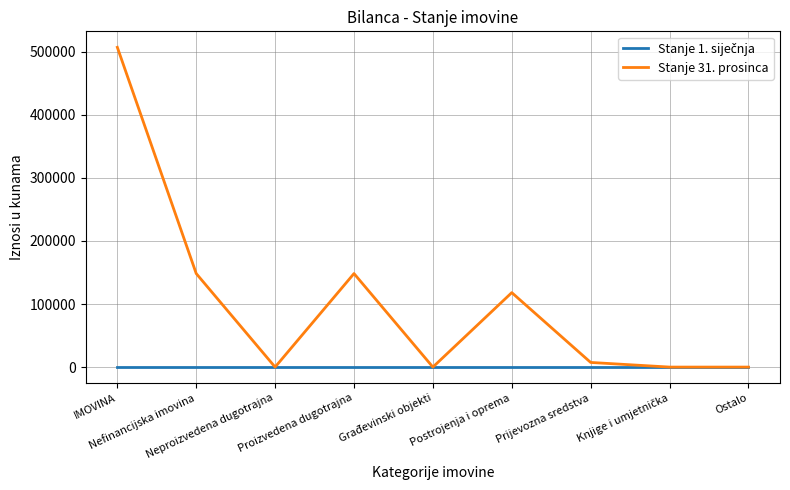

What is the sum of the Stanje 31. prosinca values at Postrojenja i oprema and Prijevozna sredstva?

125455